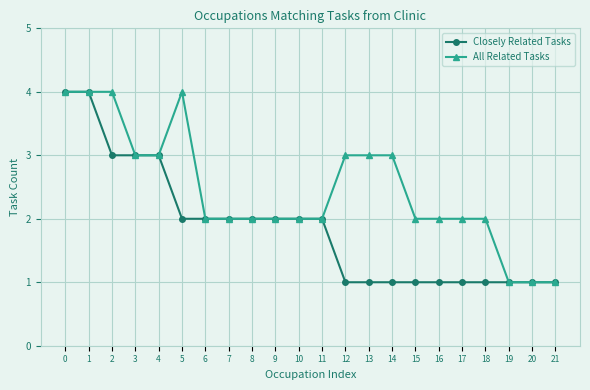

What is the smallest value displayed?

1